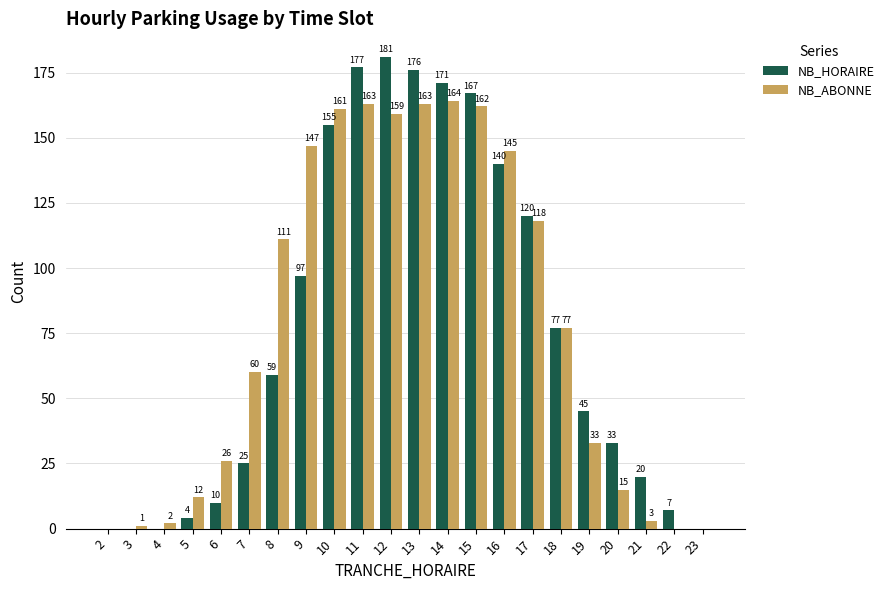

Which series changed the most between 7 and 23?

NB_ABONNE